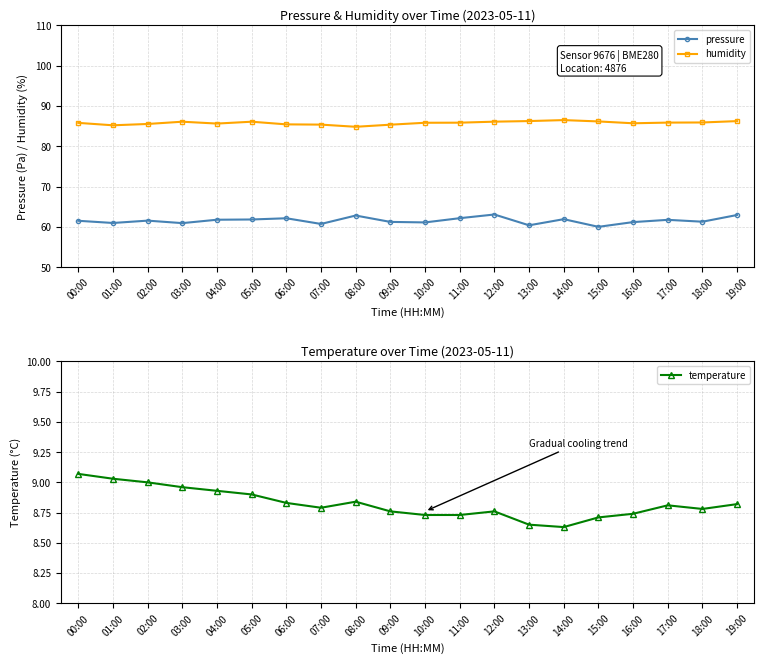

What is the value of the temperature point at the 16th from the left?

8.7